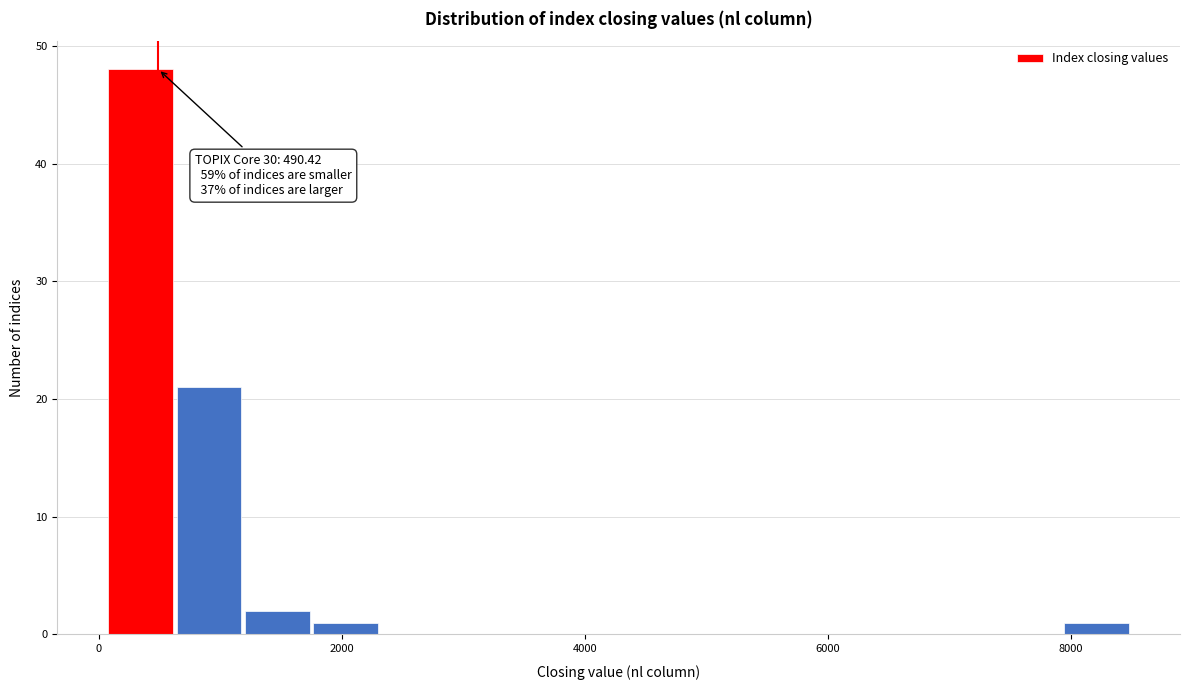

Read against the x-axis, roughly where is the centre of the tallest bar?

400